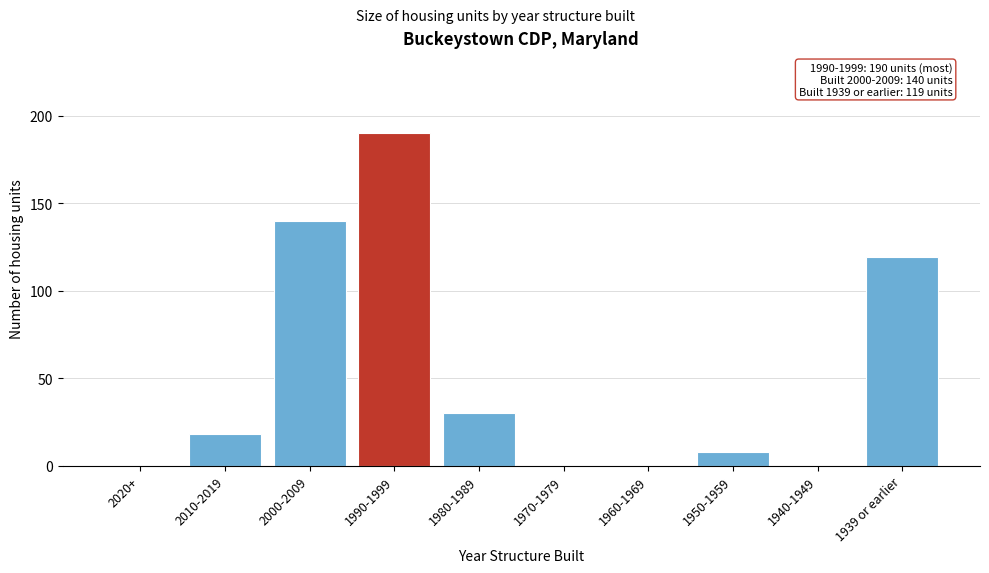

Reading left to right, transcribe all the data shown in this chart.

2020+=0	2010-2019=18	2000-2009=140	1990-1999=190	1980-1989=30	1970-1979=0	1960-1969=0	1950-1959=8	1940-1949=0	1939 or earlier=119